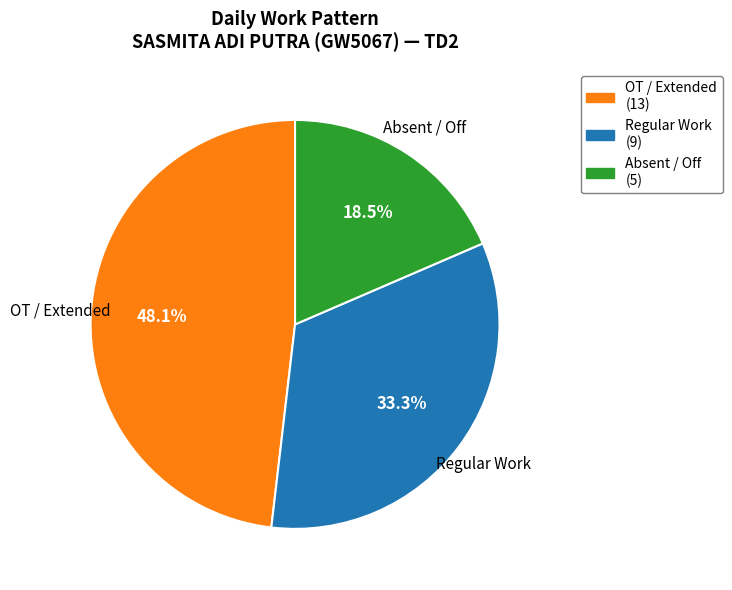

Is there any slice that represents more than half of the pie?

No